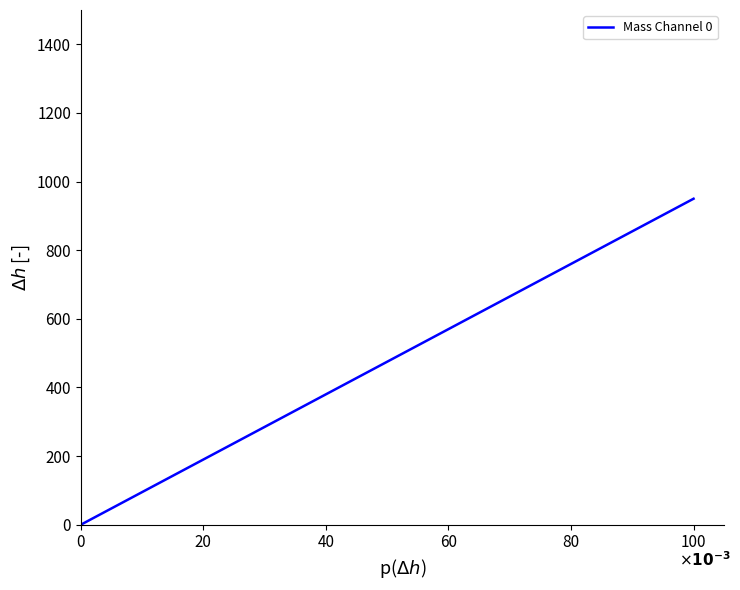

What is the difference between the maximum and minimum values?

950